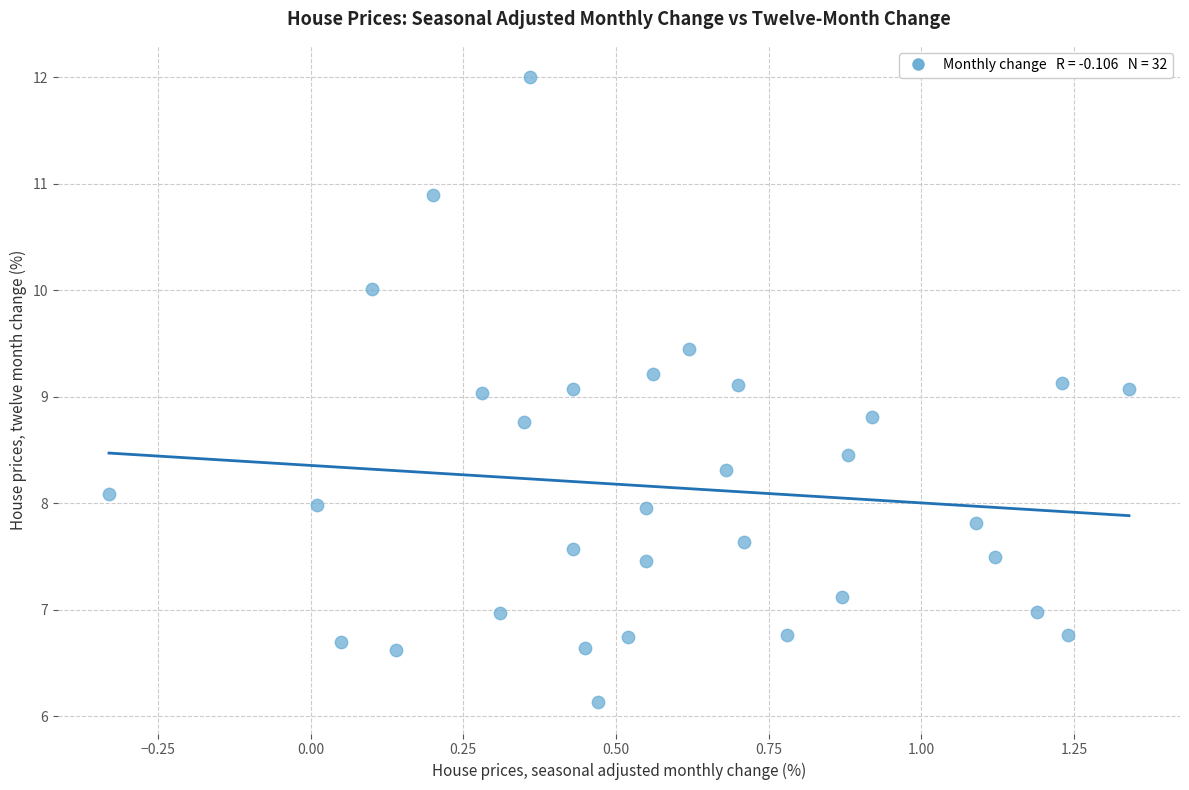

What is the range of Y values (max minus min)?

5.9